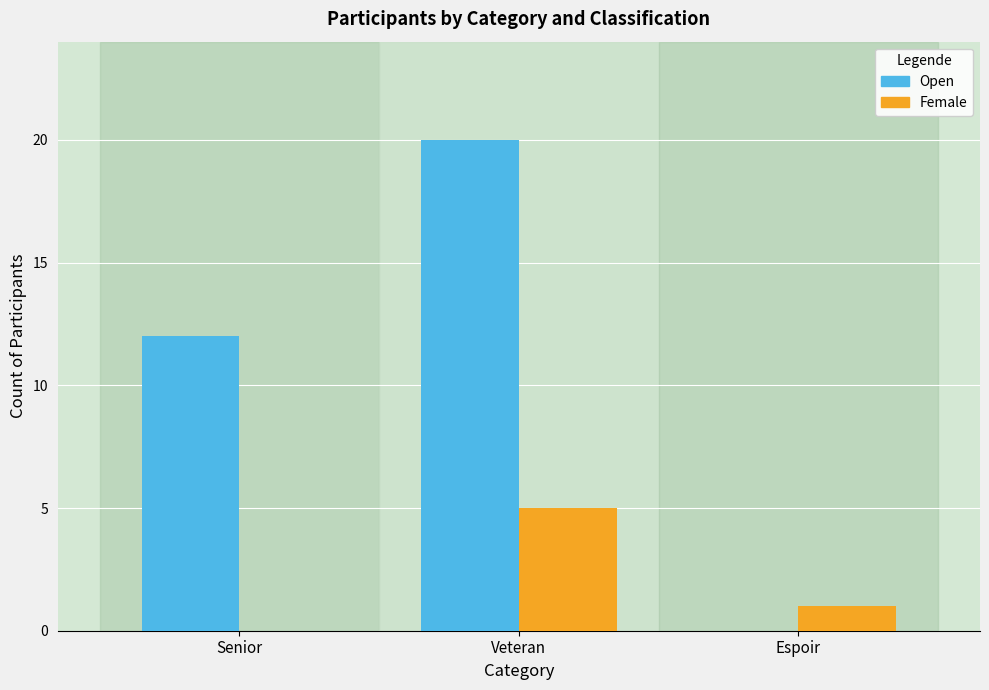

Which series changed the most between Senior and Veteran?

Open